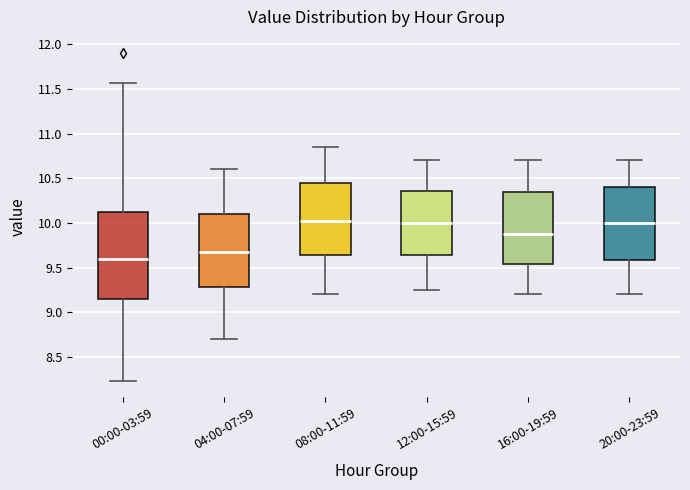

Which box is the tallest, from its lower edge to its upper edge?

00:00-03:59